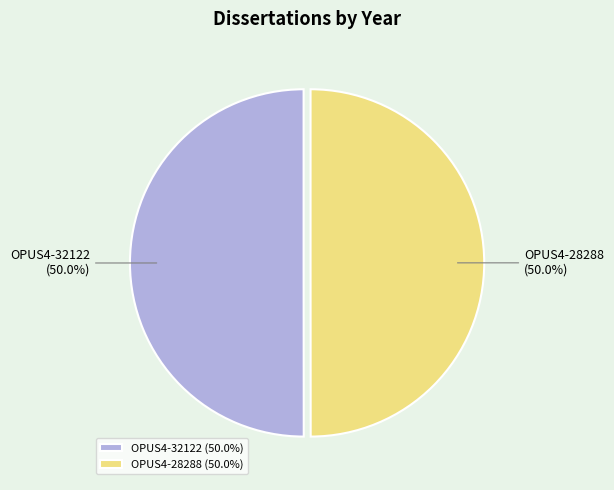

Approximately how many times larger is the value at OPUS4-32122 compared to OPUS4-28288?

1.0